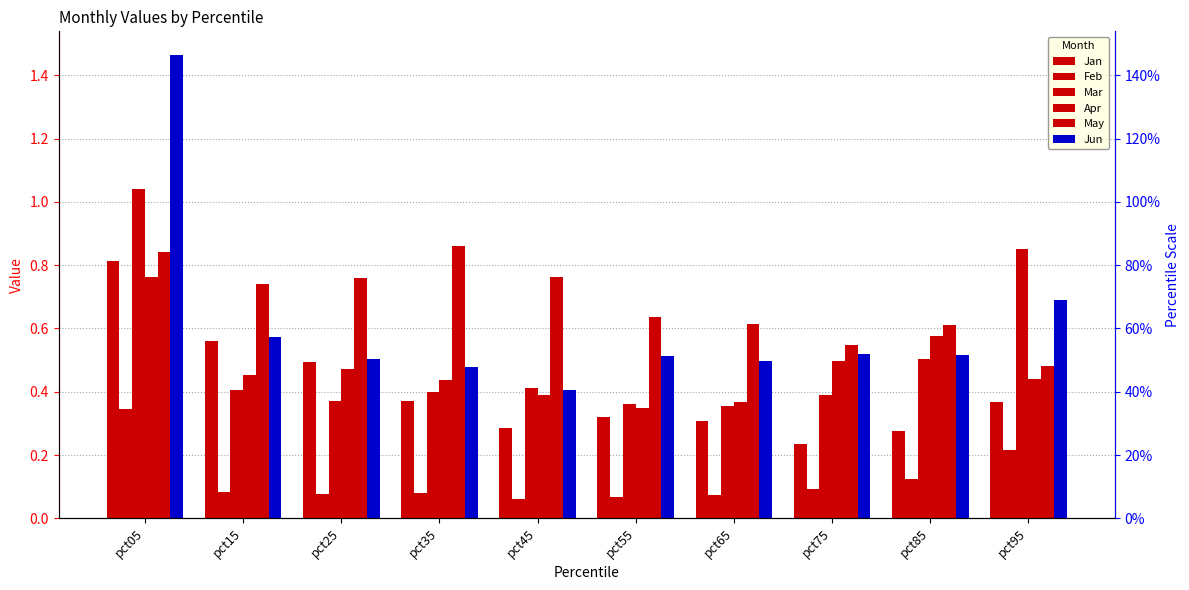

Reading left to right, list all the values displayed in this chart.

Jan: pct05=0.8	pct15=0.6	pct25=0.5	pct35=0.4	pct45=0.3	pct55=0.3	pct65=0.3	pct75=0.2	pct85=0.3	pct95=0.4
Feb: pct05=0.3	pct15=0.1	pct25=0.1	pct35=0.1	pct45=0.1	pct55=0.1	pct65=0.1	pct75=0.1	pct85=0.1	pct95=0.2
Mar: pct05=1.0	pct15=0.4	pct25=0.4	pct35=0.4	pct45=0.4	pct55=0.4	pct65=0.4	pct75=0.4	pct85=0.5	pct95=0.9
Apr: pct05=0.8	pct15=0.5	pct25=0.5	pct35=0.4	pct45=0.4	pct55=0.3	pct65=0.4	pct75=0.5	pct85=0.6	pct95=0.4
May: pct05=0.8	pct15=0.7	pct25=0.8	pct35=0.9	pct45=0.8	pct55=0.6	pct65=0.6	pct75=0.5	pct85=0.6	pct95=0.5
Jun: pct05=1.5	pct15=0.6	pct25=0.5	pct35=0.5	pct45=0.4	pct55=0.5	pct65=0.5	pct75=0.5	pct85=0.5	pct95=0.7